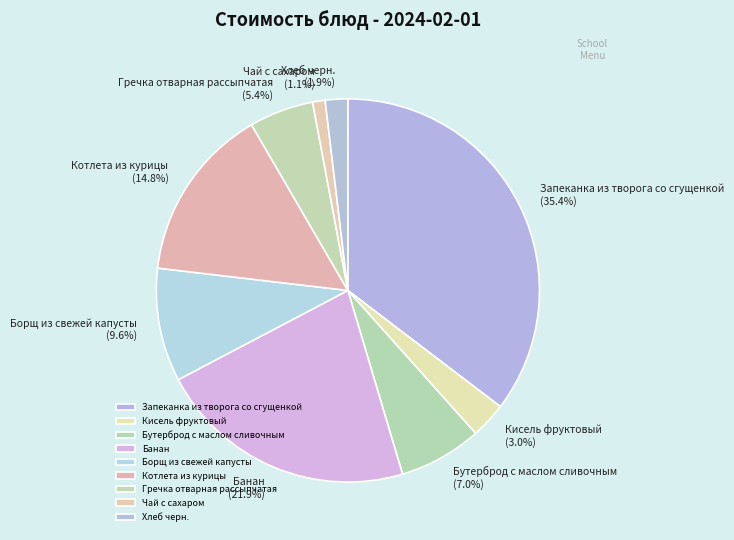

Is Борщ из свежей капусты the majority of the pie?

No